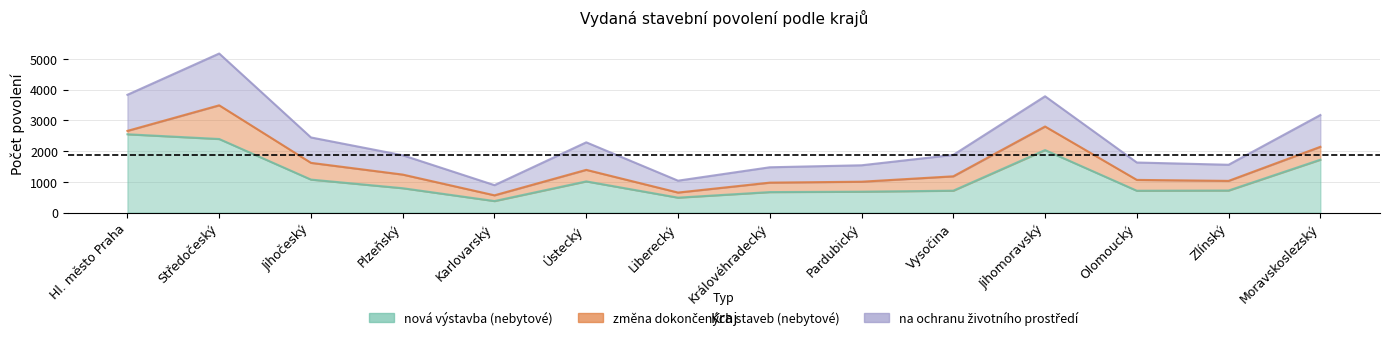

Between Plzeňský and Zlínský, which series saw the biggest shift?

změna dokončených staveb (nebytové)